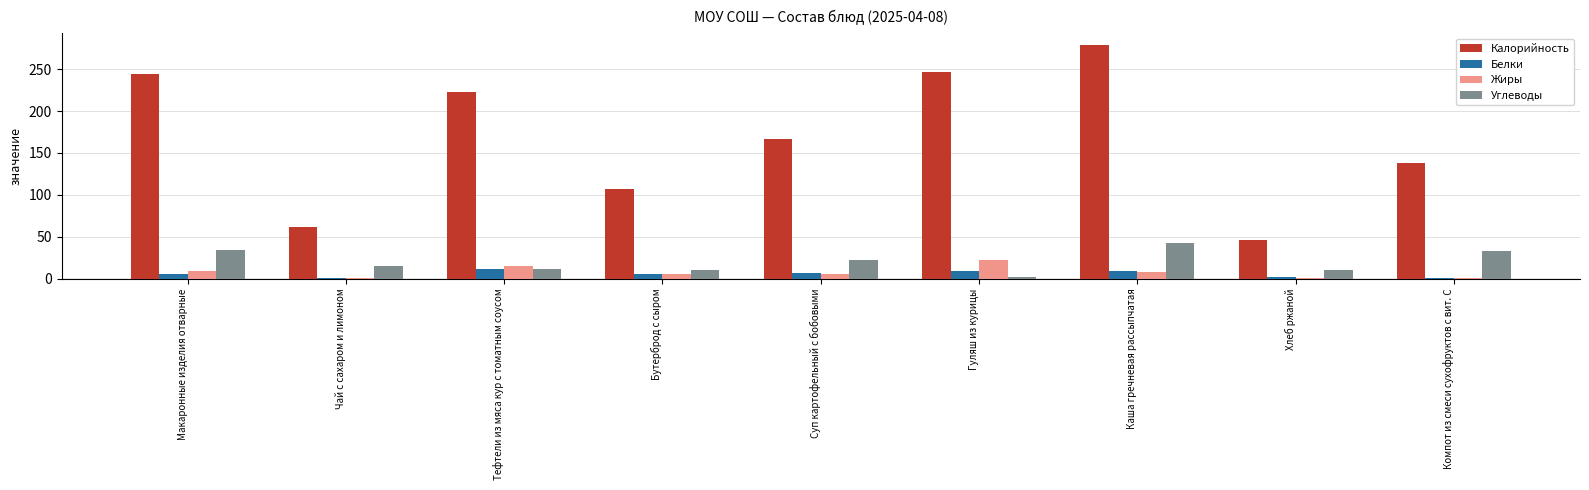

What is the greatest value displayed?

279.0